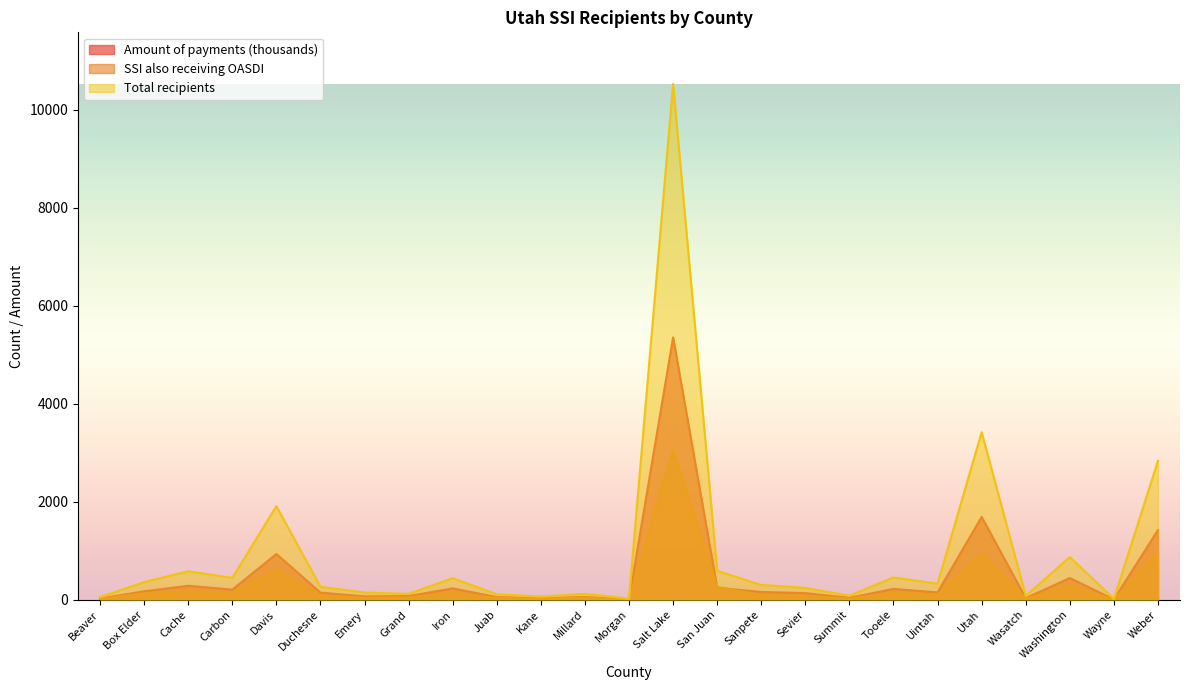

Rank the series by their average value, from lowest to highest.

SSI also receiving OASDI, Amount of payments (thousands), Total recipients